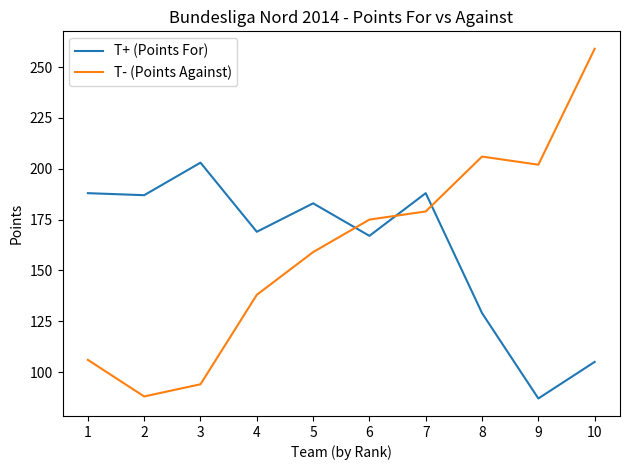

Between 9 and 10, which series saw the biggest shift?

T- (Points Against)